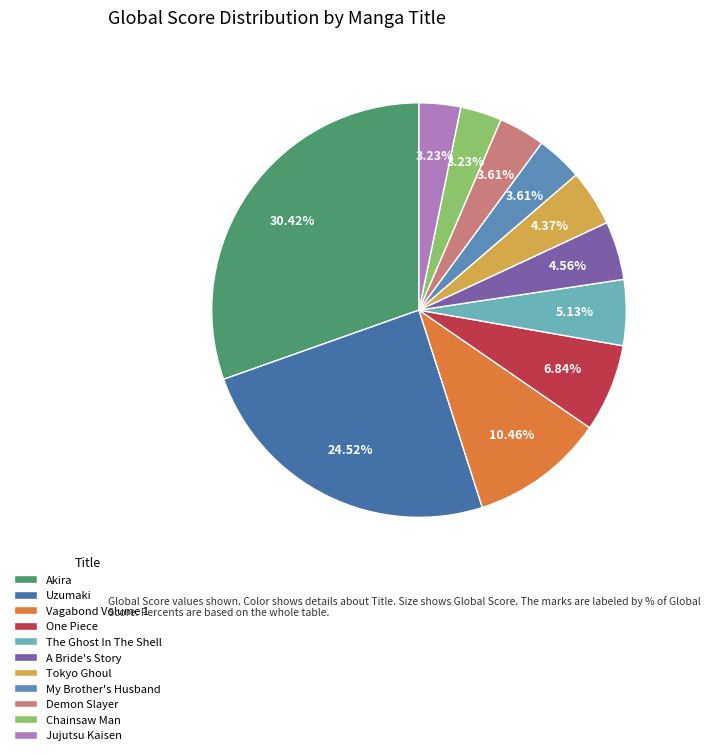

Does any single category account for the majority?

No